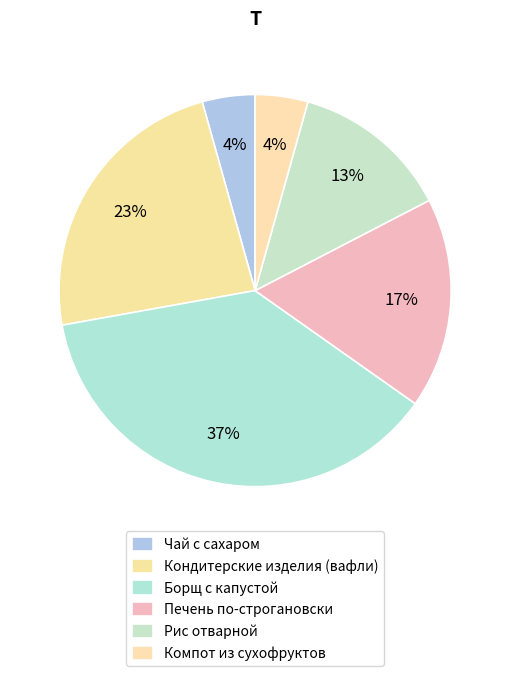

Between Борщ с капустой and Чай с сахаром, which is larger?

Борщ с капустой